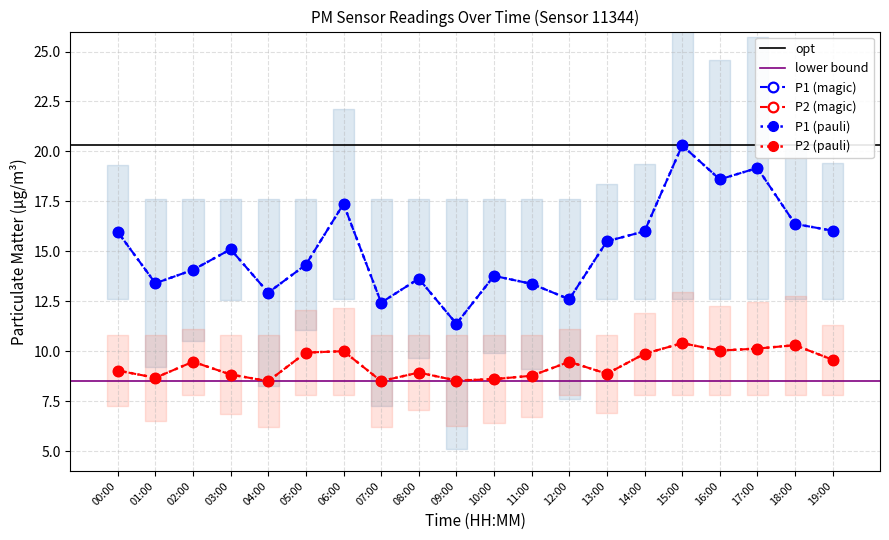

What is the value of the P2 point at the 14th from the left?

8.9